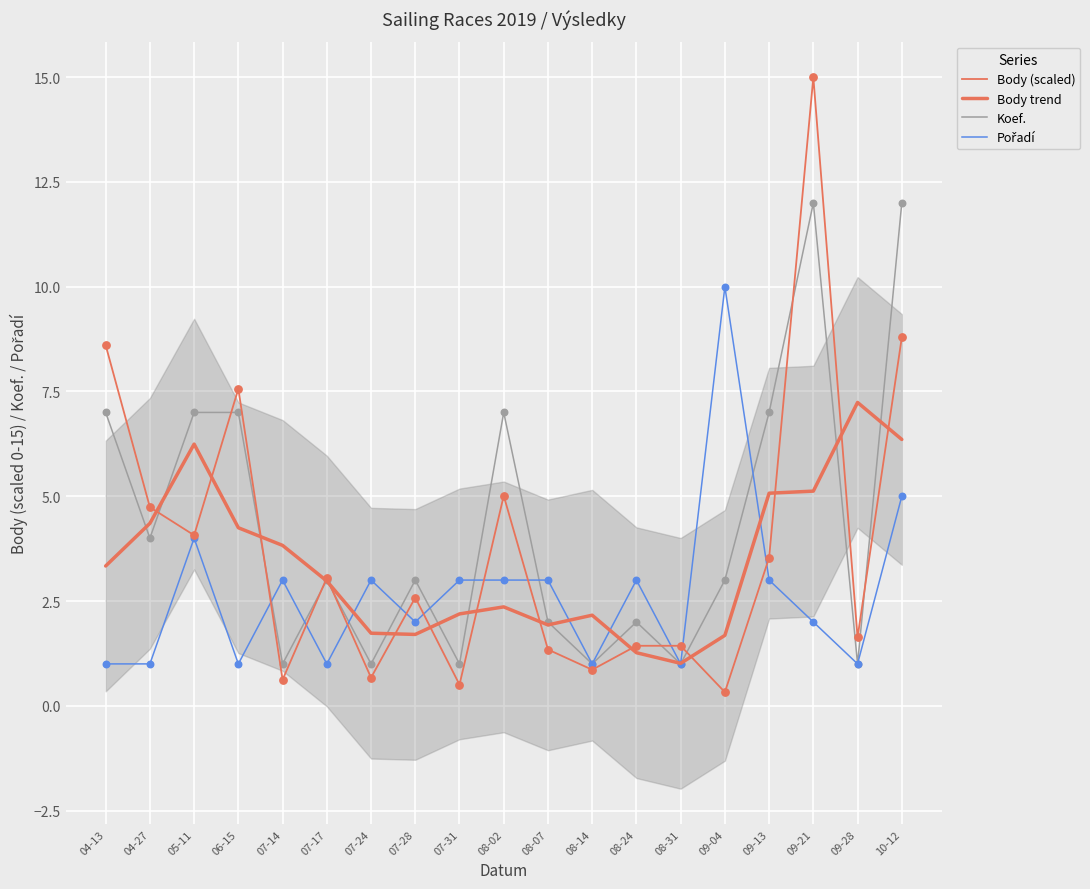

What is the total value across all series at 06-15?

19.8